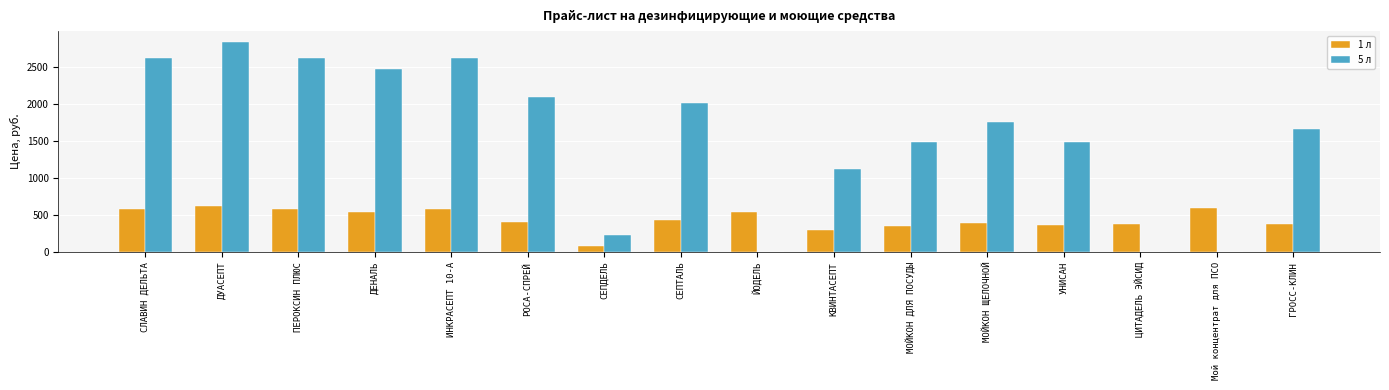

Which series has the largest total across all categories?

5 л